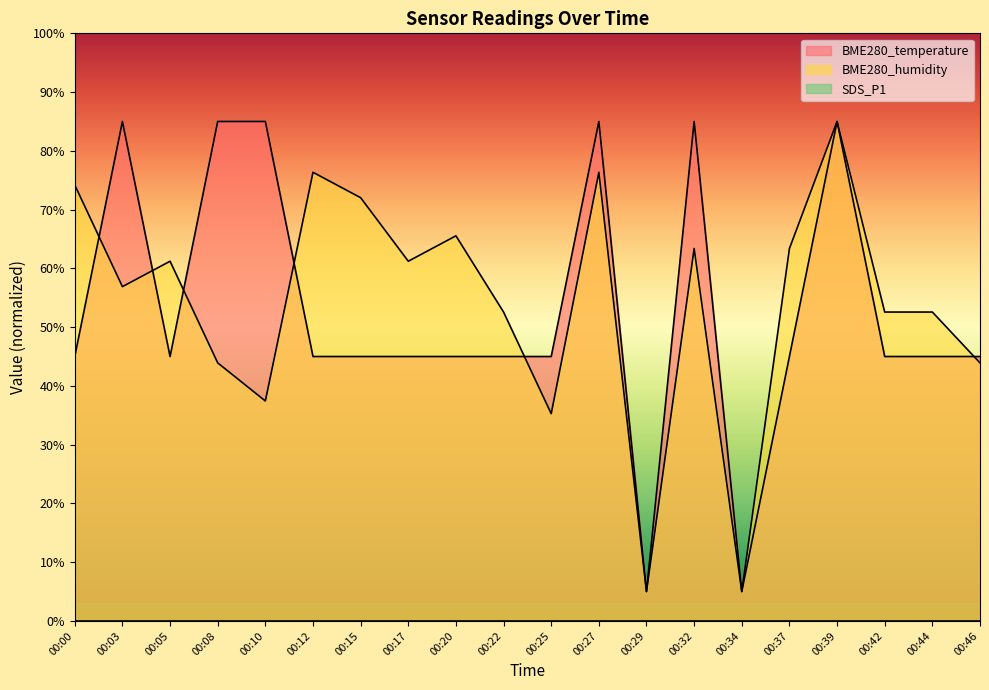

What is the approximate value of BME280_temperature at 00:27?

85.0